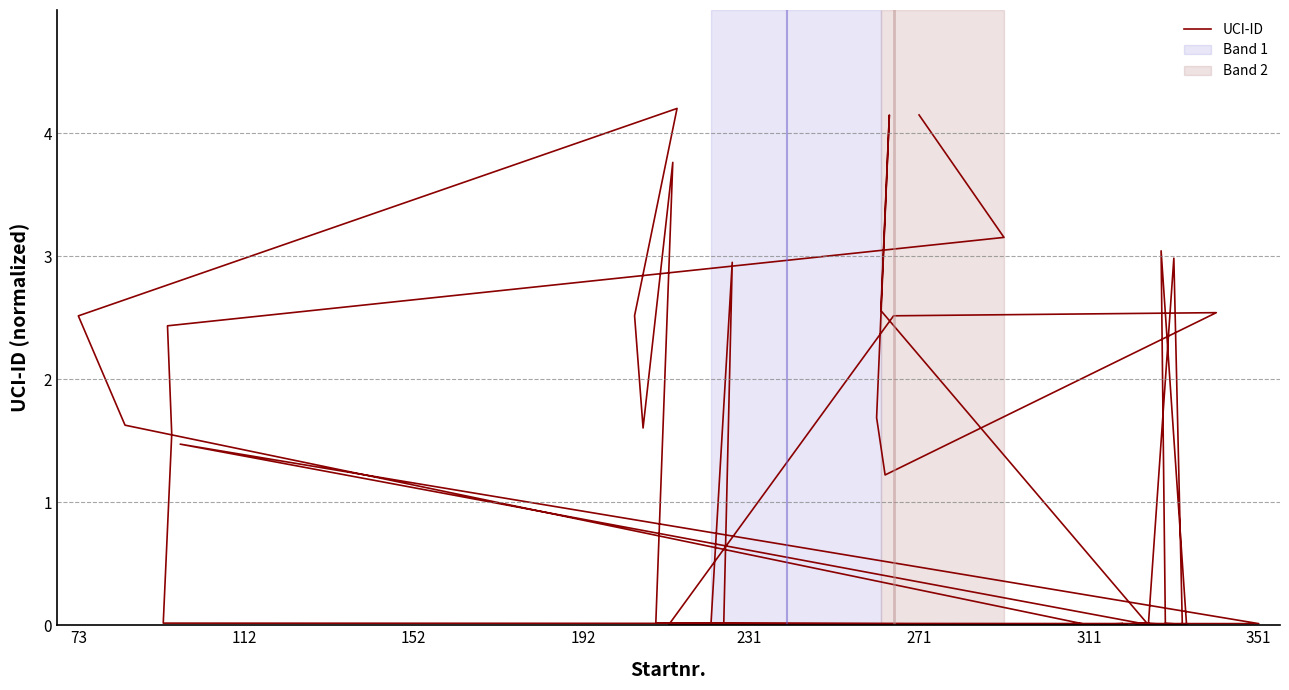

How many values are below 1?

20